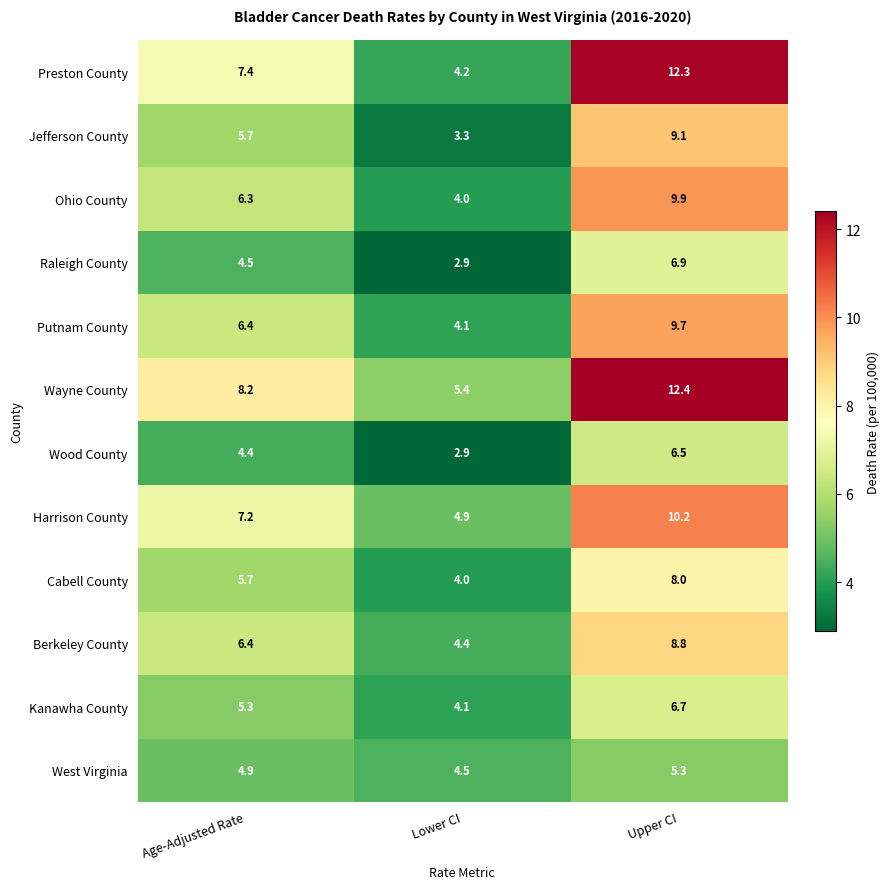

The Jefferson County series shows 9.2 at Age-Adjusted Rate. True or false?

False